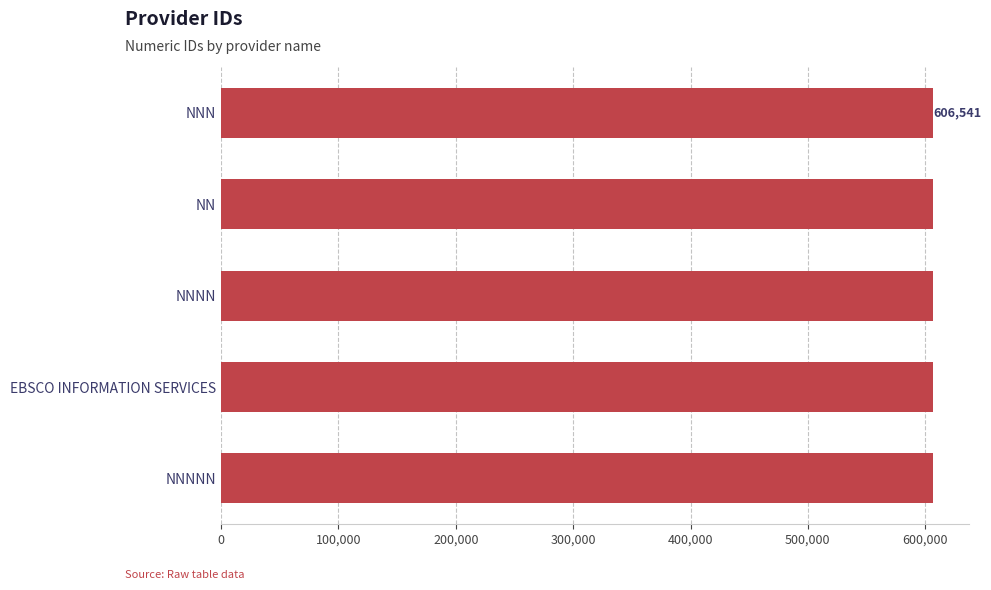

Count the number of data series in this chart.

1